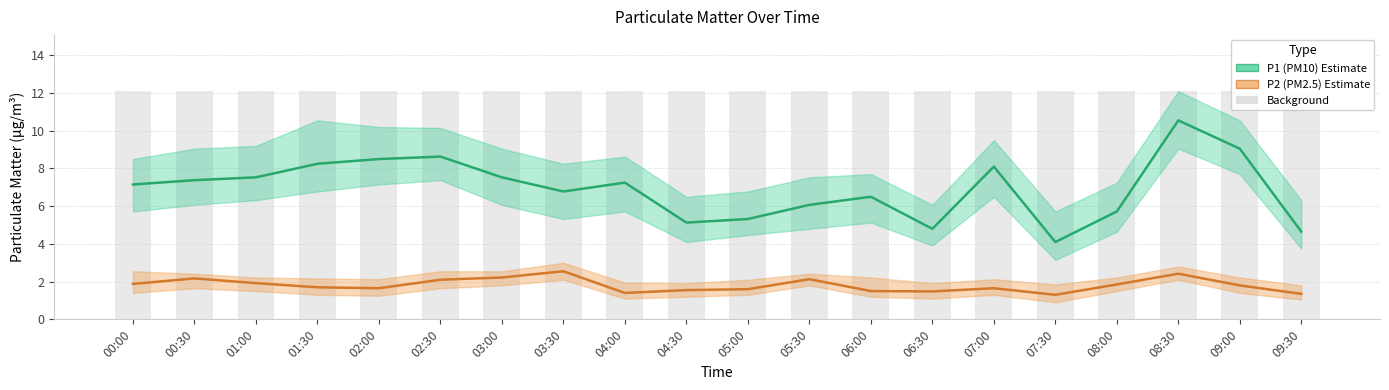

List the series in order of their peak value, lowest first.

P2 (PM2.5), P1 (PM10)